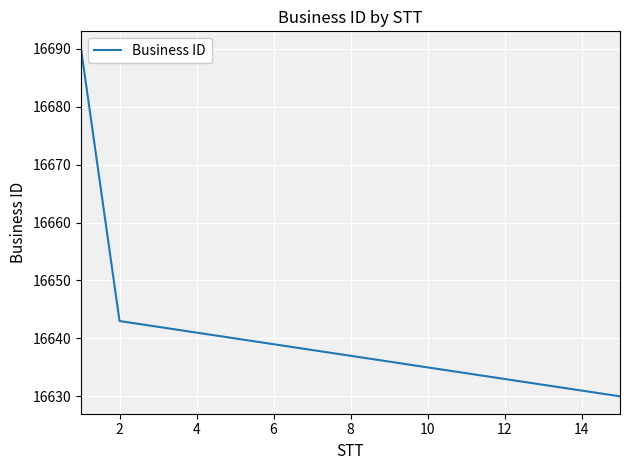

What is the maximum value shown in the chart?

16690